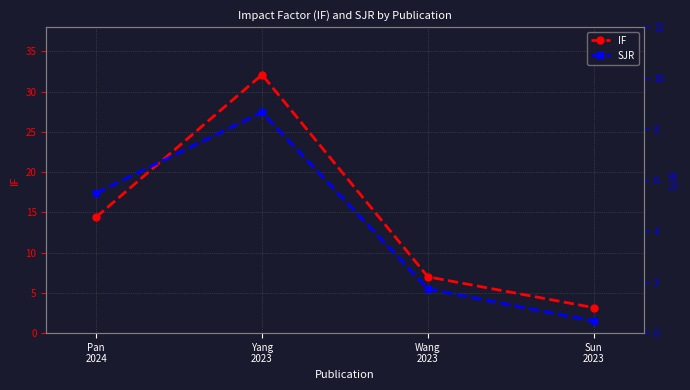

True or false: SJR and IF intersect in this chart.

False